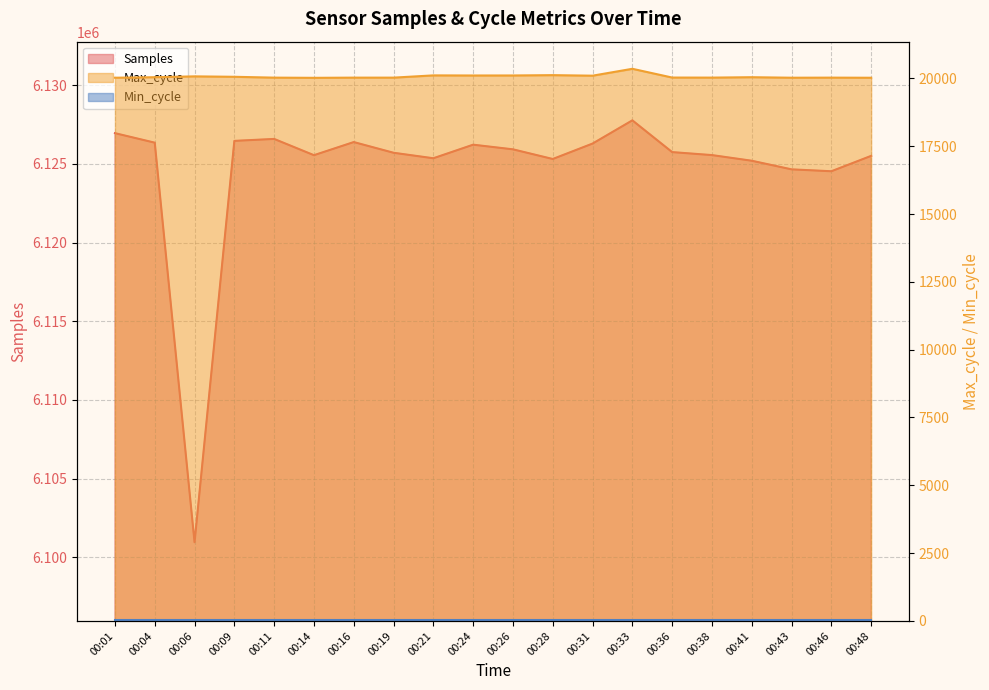

What is the value of the Max_cycle point at the 2nd from the left?

20045